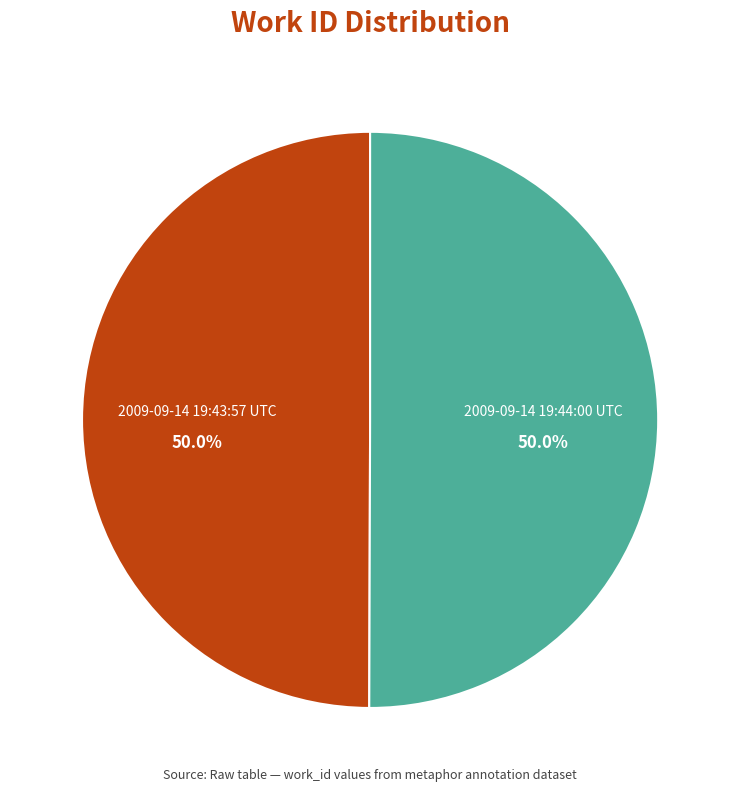

How many segments does this pie chart have?

2